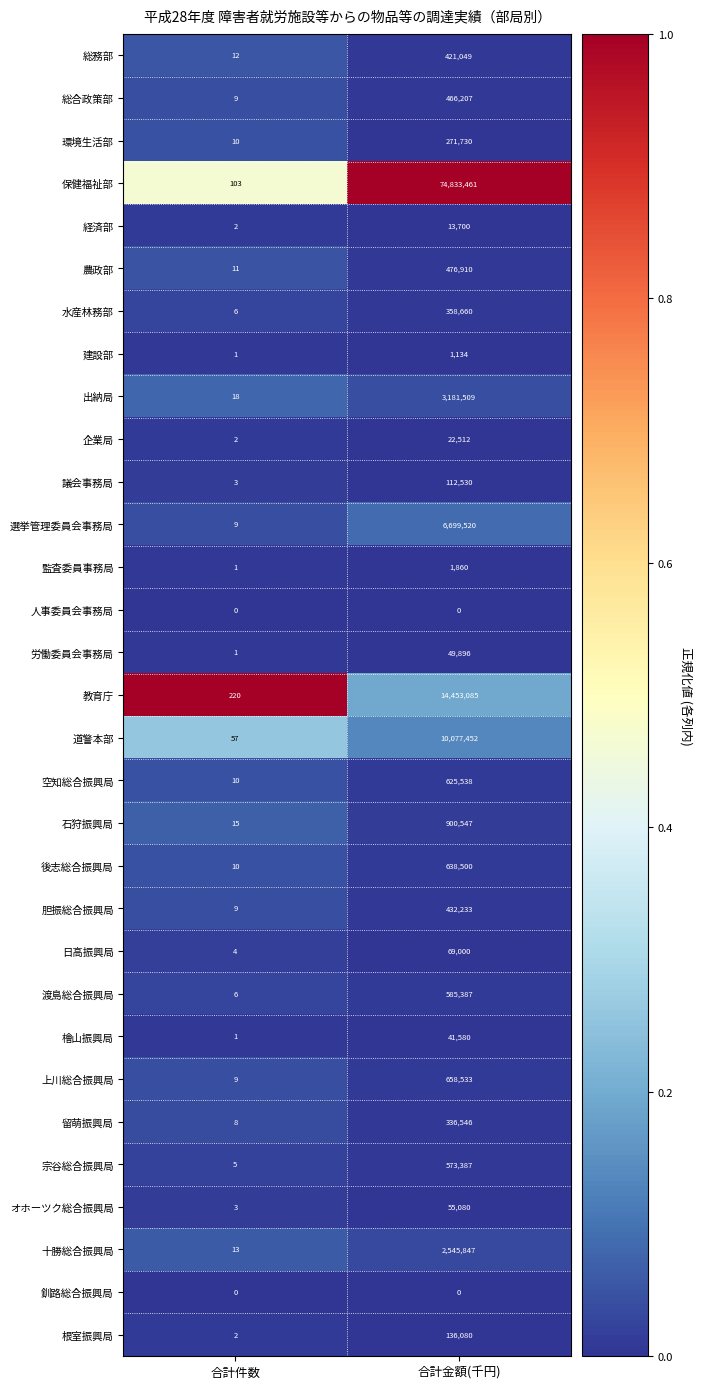

What is the sum of all 議会事務局 values?

112533